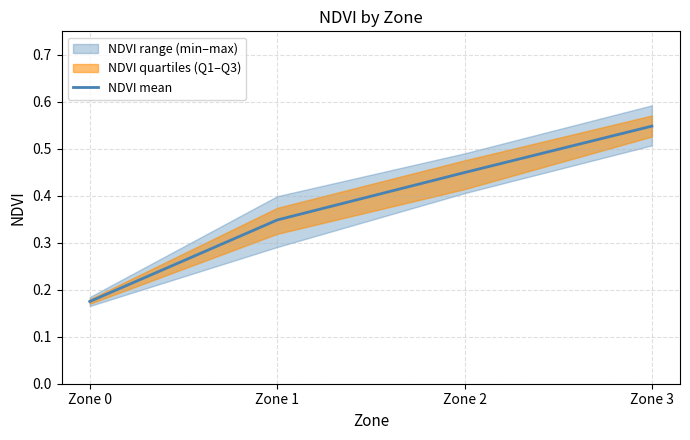

How many lines are shown in the chart?

1